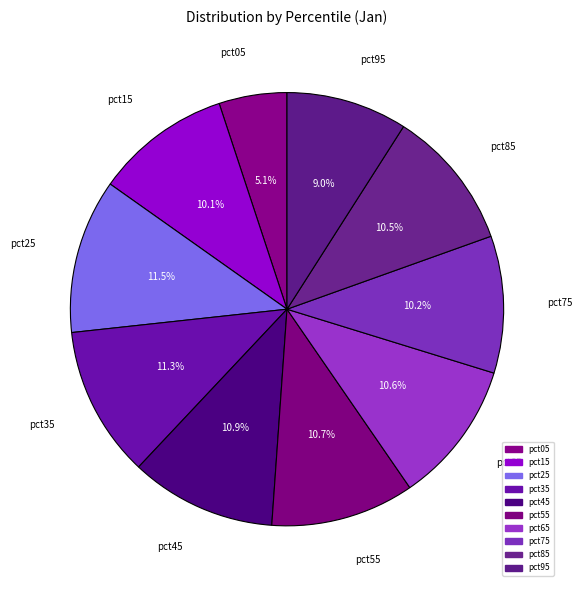

To the nearest percent, what portion does pct75 represent?

10%